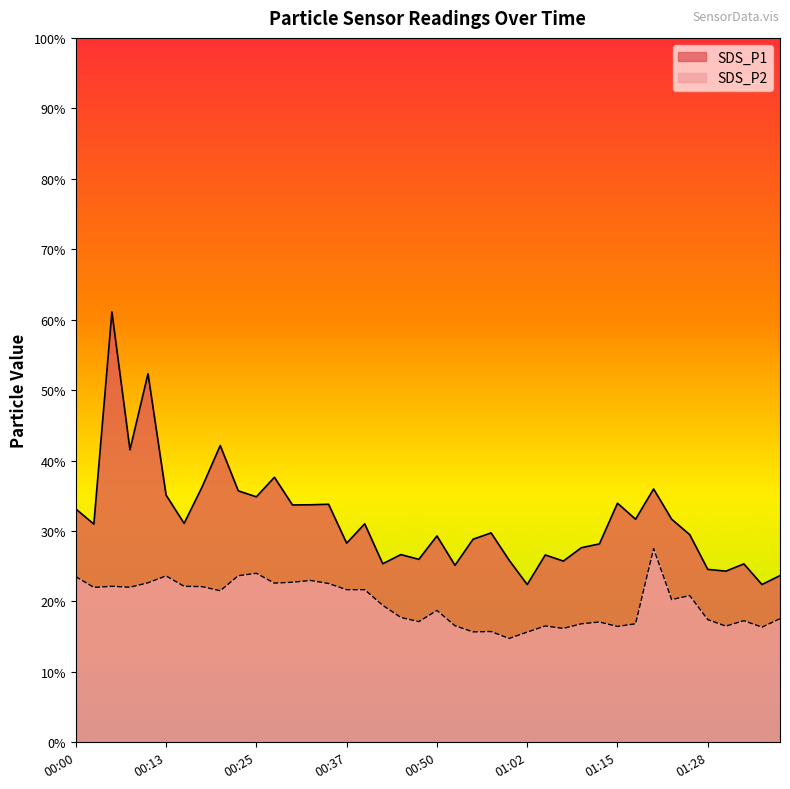

How many lines are shown in the chart?

2